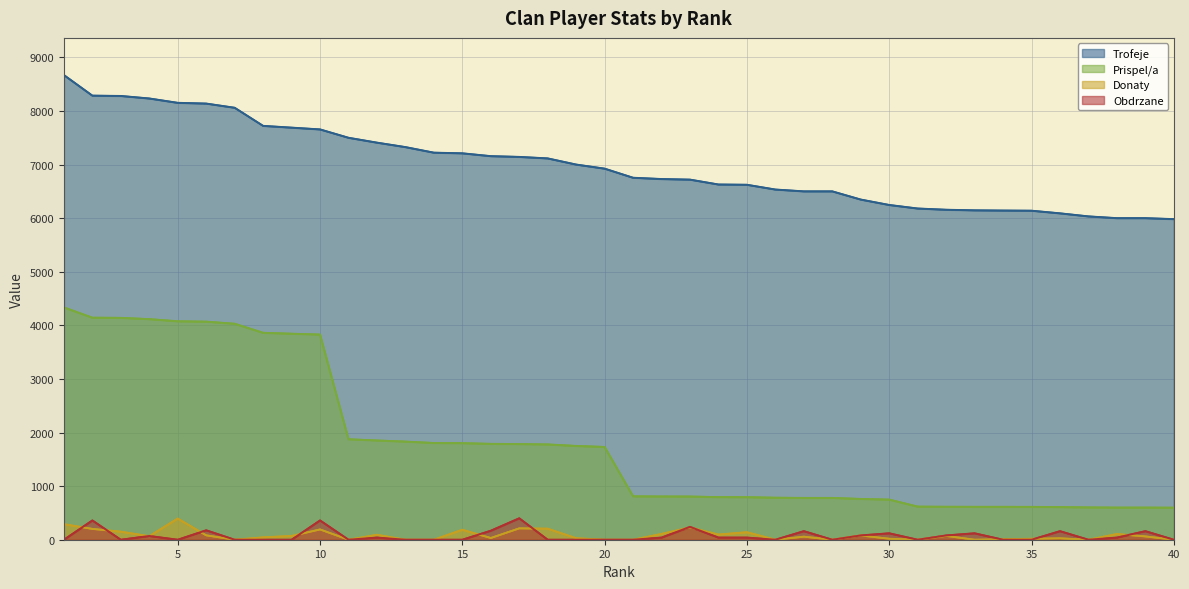

How many Obdrzane values are between 0 and 120?

31